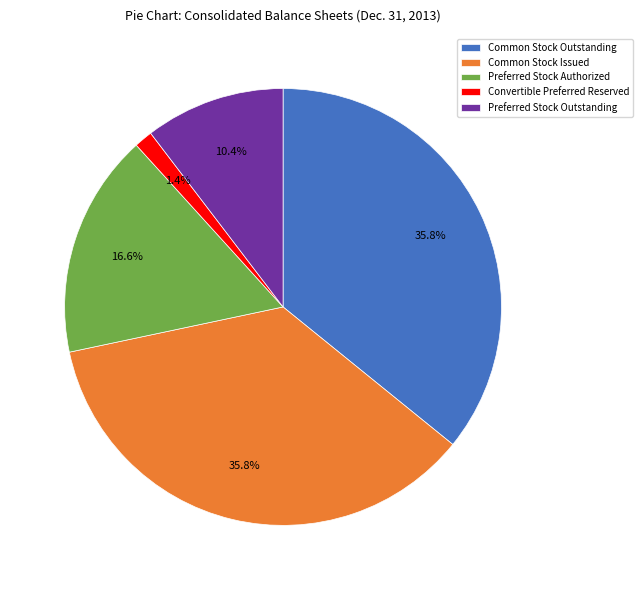

Do Common Stock Issued and Preferred Stock Authorized together represent more than half of the pie?

Yes